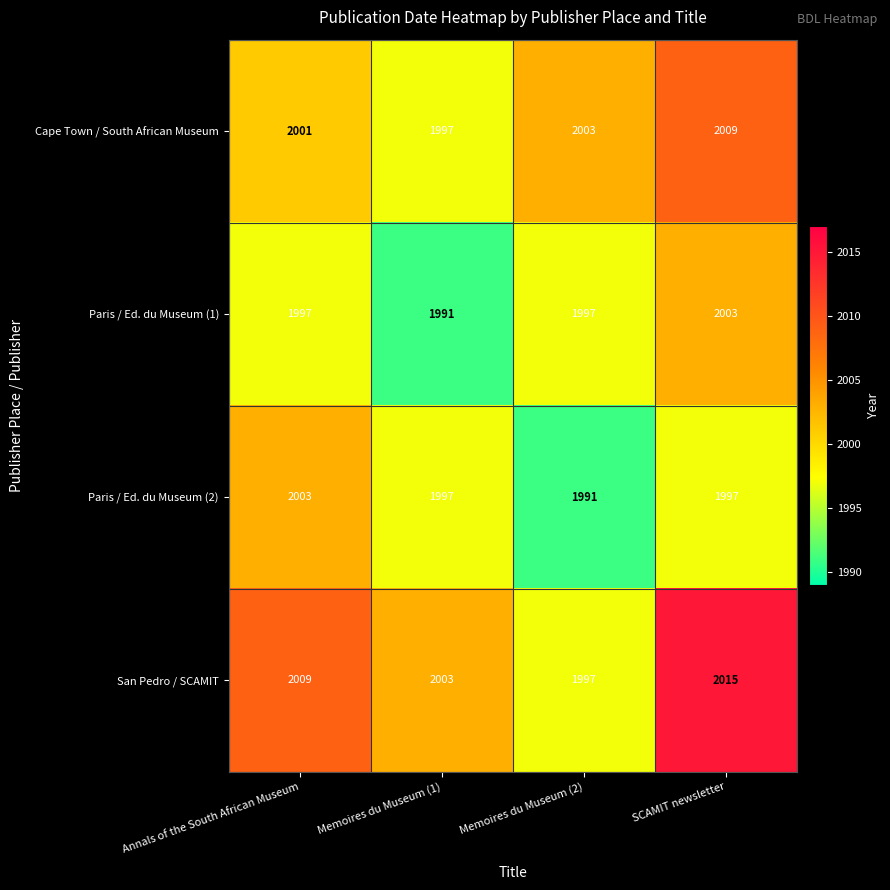

Count the number of data series in this chart.

4